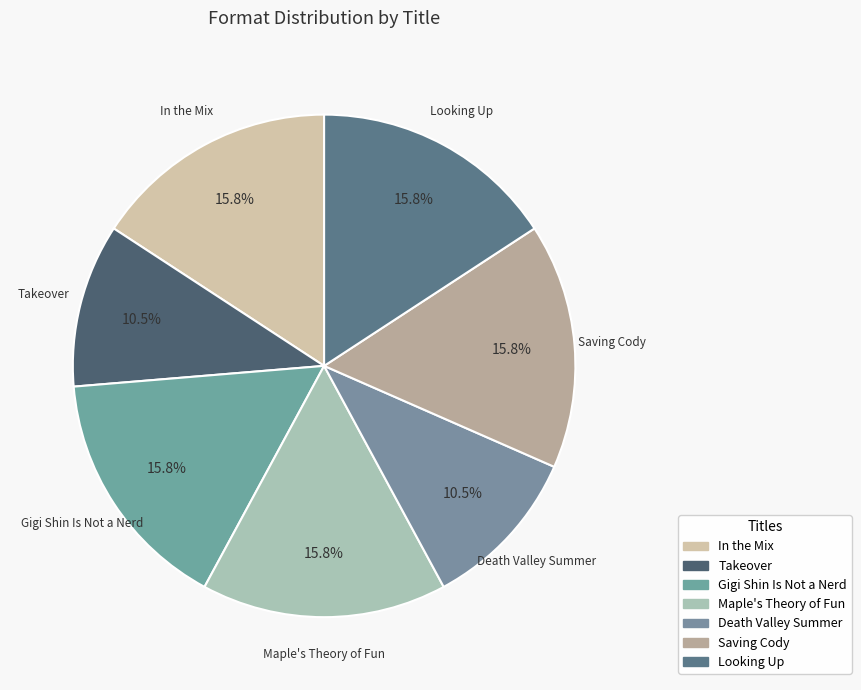

What is the smallest slice in the pie chart?

Takeover